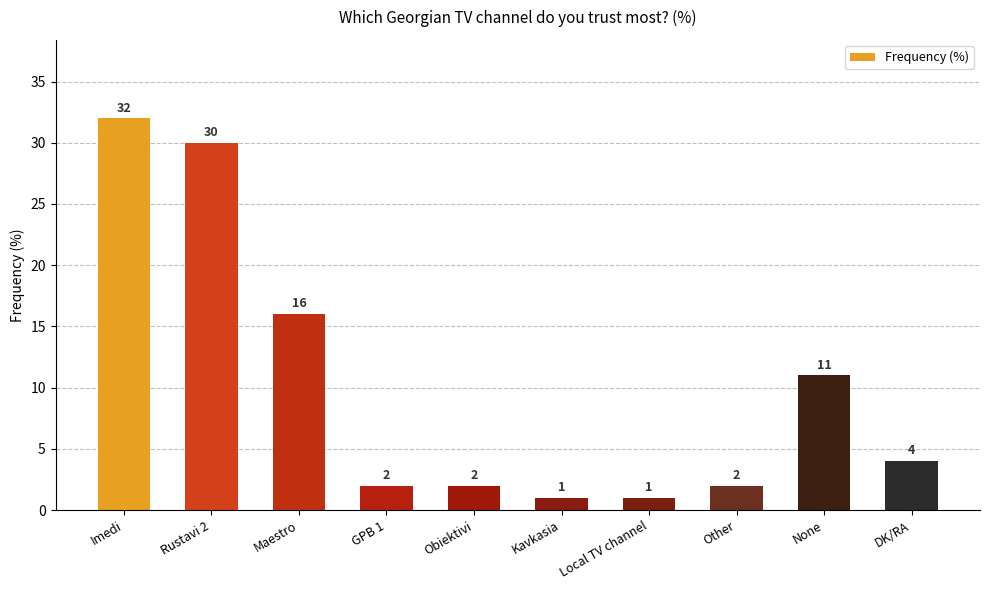

Does the chart contain stacked bars?

No